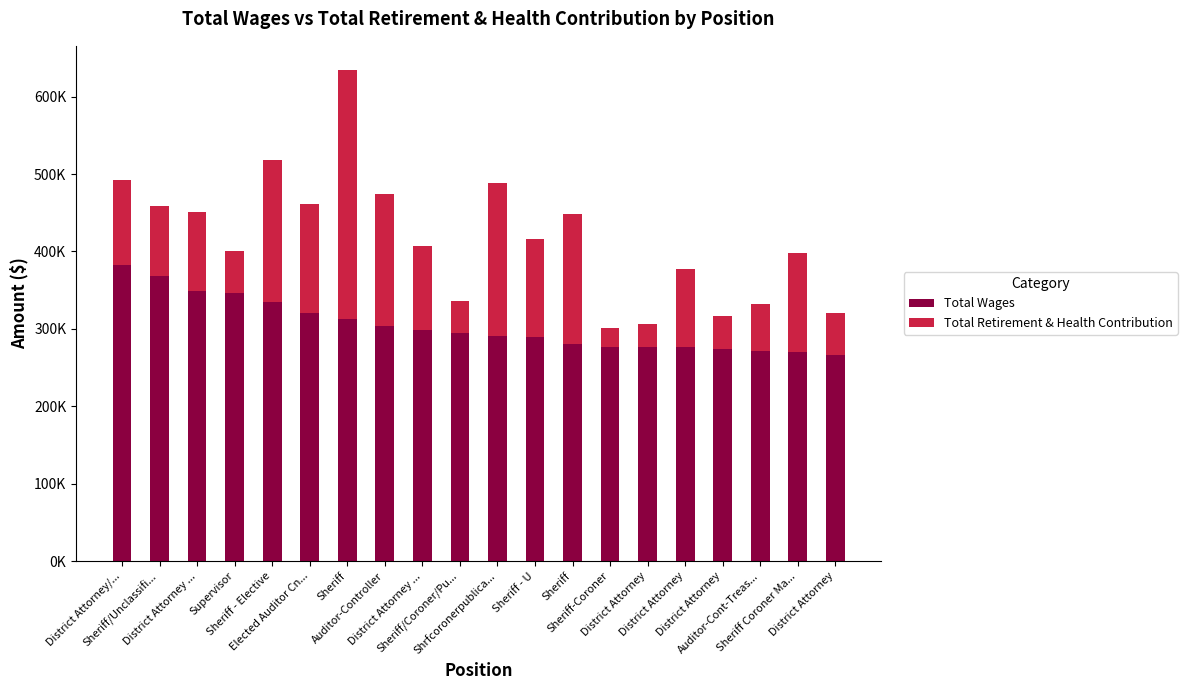

What is the difference between the second highest and minimum values in the Total Wages series?

102599